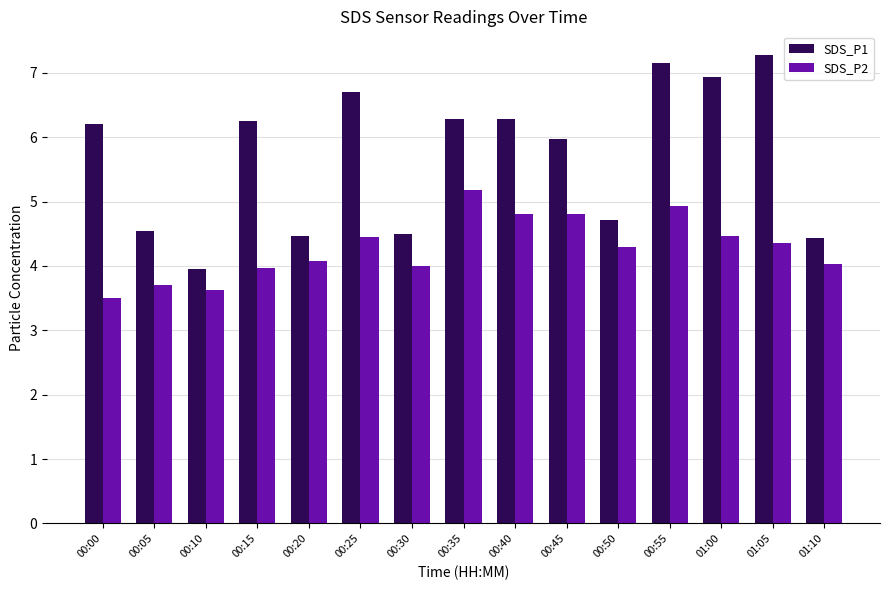

What is the sum of the SDS_P1 values at 00:55 and 01:10?

11.6